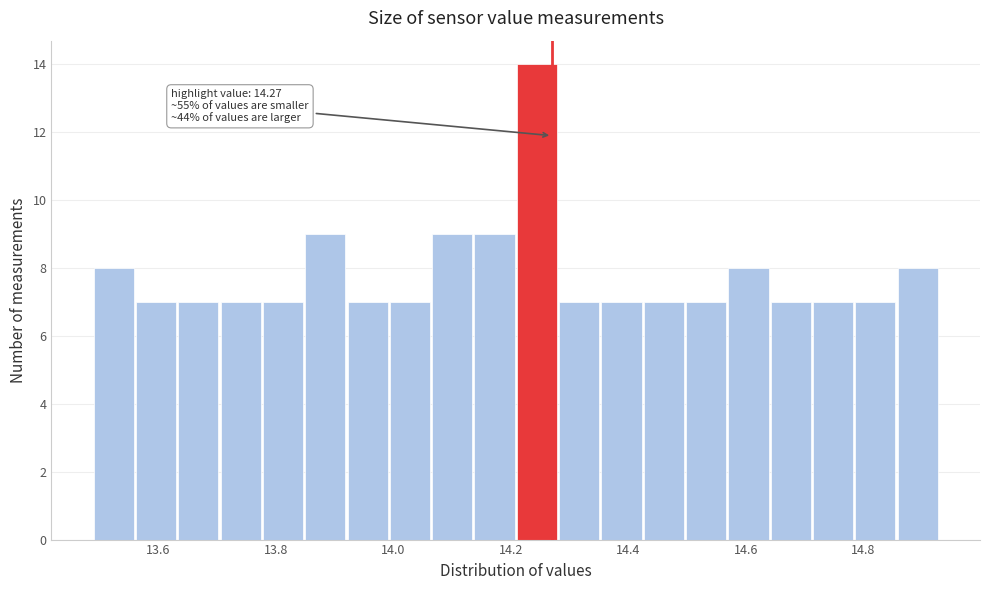

Read against the x-axis, roughly where is the centre of the tallest bar?

14.24